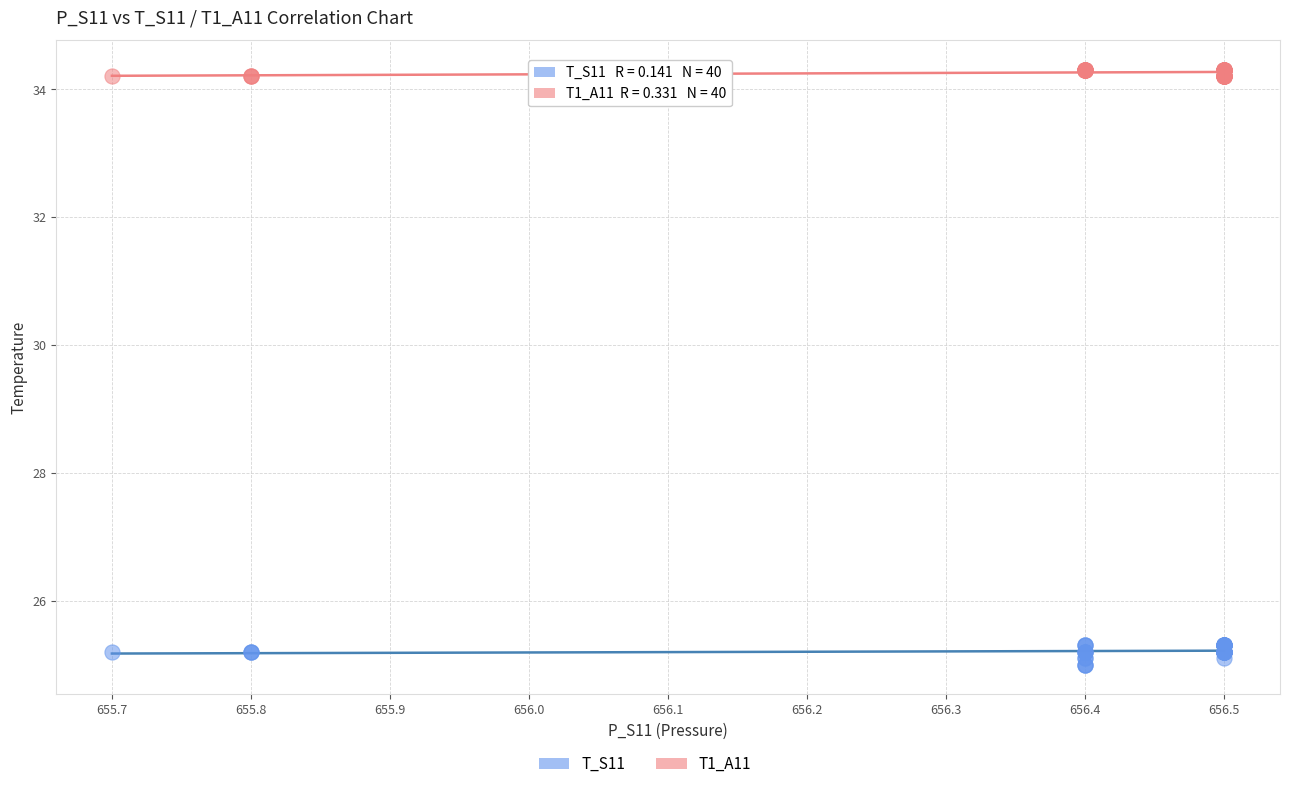

Which series contains the highest Y value?

T1_A11